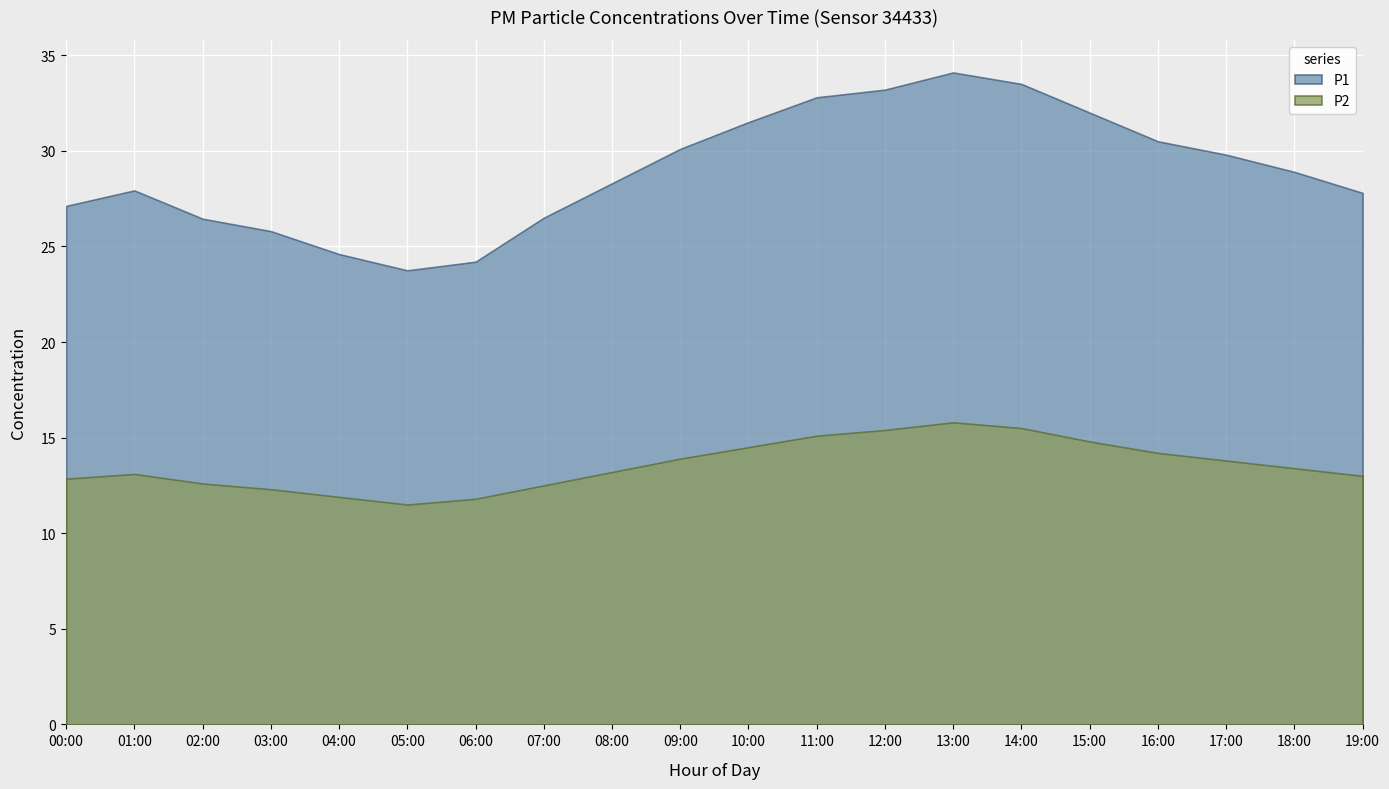

What is the difference between the maximum and second lowest values in the P2 series?

4.0